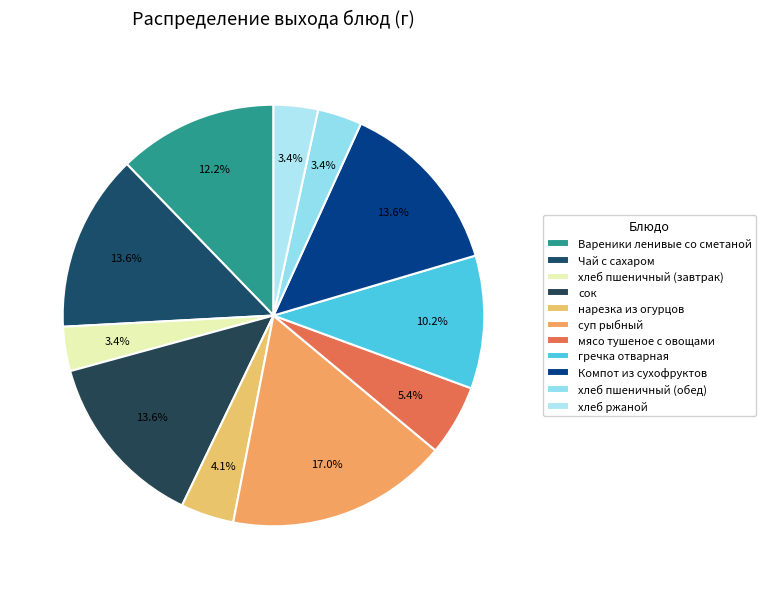

Which category has the biggest portion of the pie?

суп рыбный